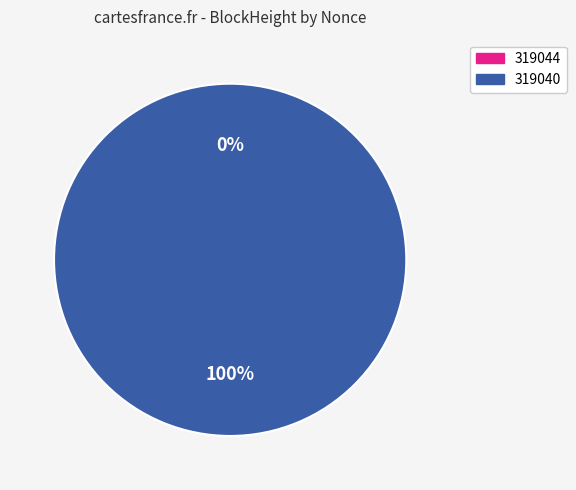

To the nearest percent, what percentage of the pie is 319040?

100%